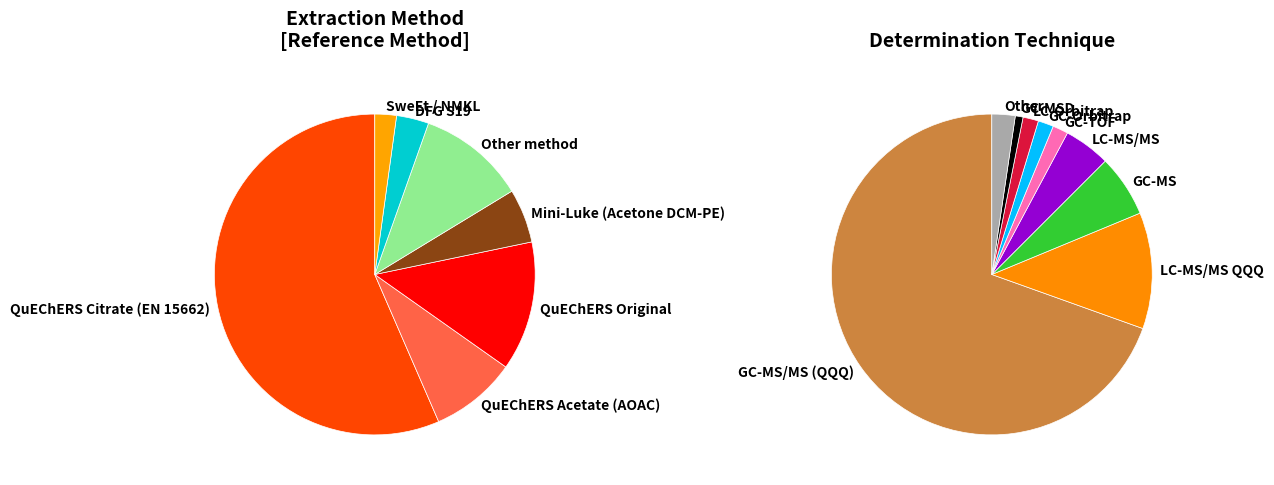

Is it true that GC-MS/MS (QQQ) is 70% of the pie?

True